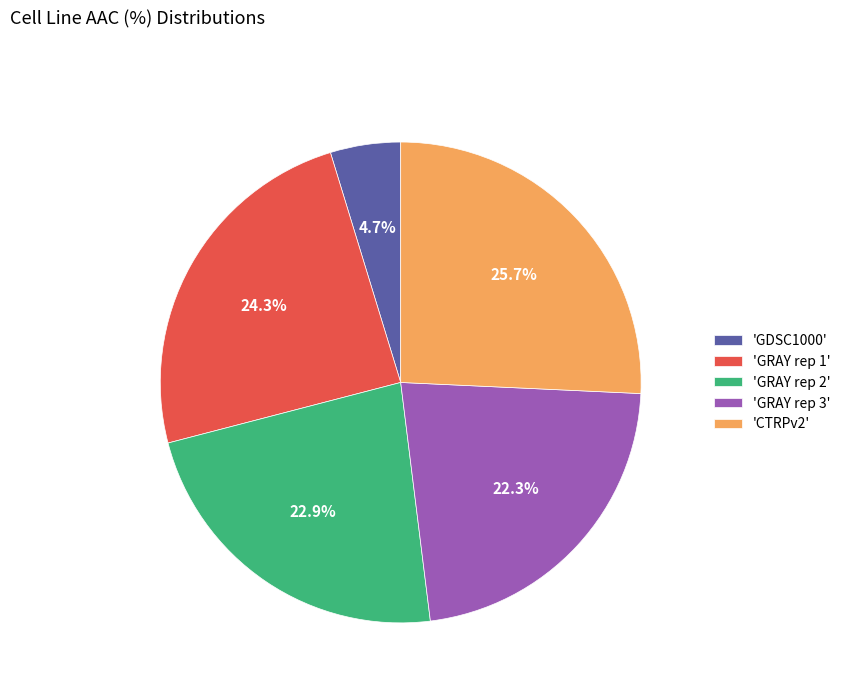

What percentage is NOT represented by 'CTRPv2'?

74.3%